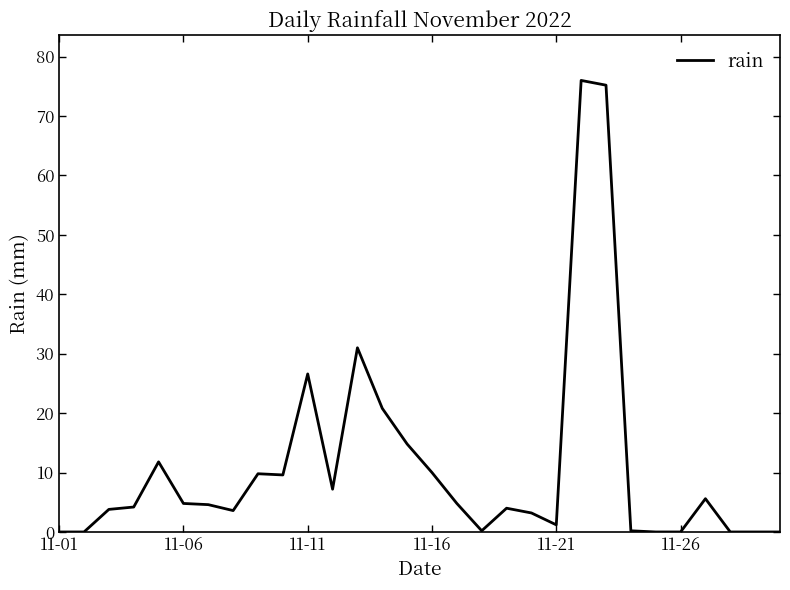

What is the difference between the maximum and minimum values?

76.0